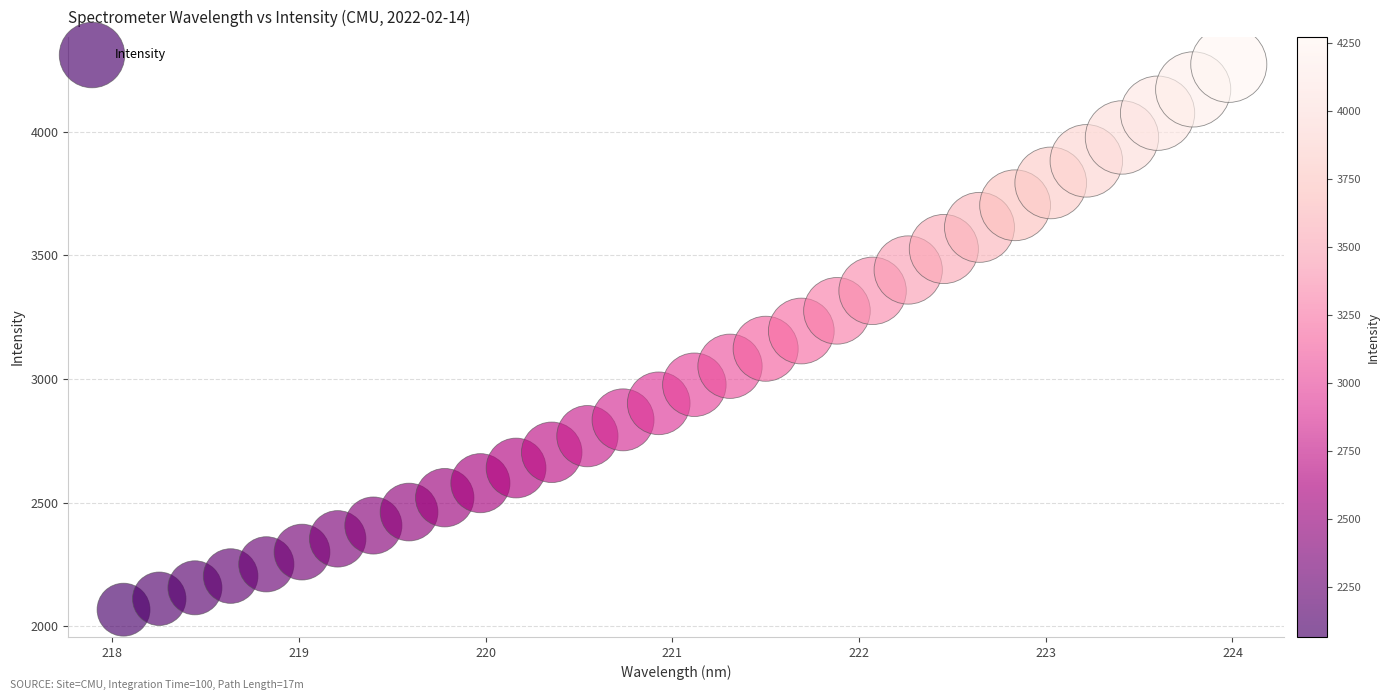

What is the range of X values (max minus min)?

5.9